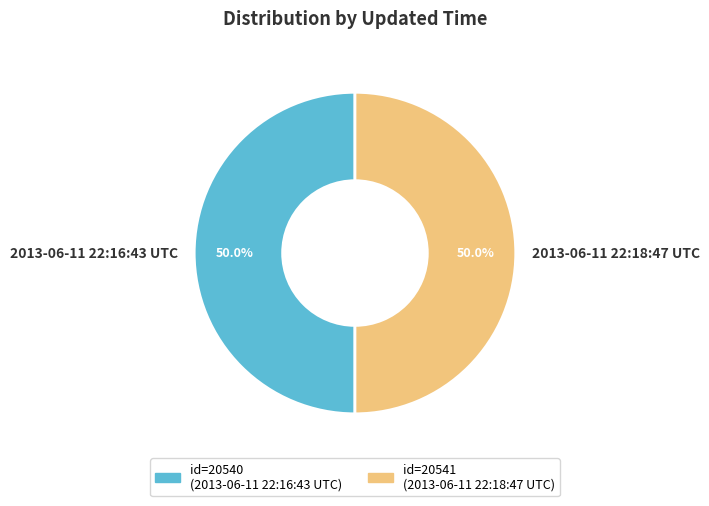

Approximately how many times larger is the value at 2013-06-11 22:18:47 UTC compared to 2013-06-11 22:16:43 UTC?

1.0